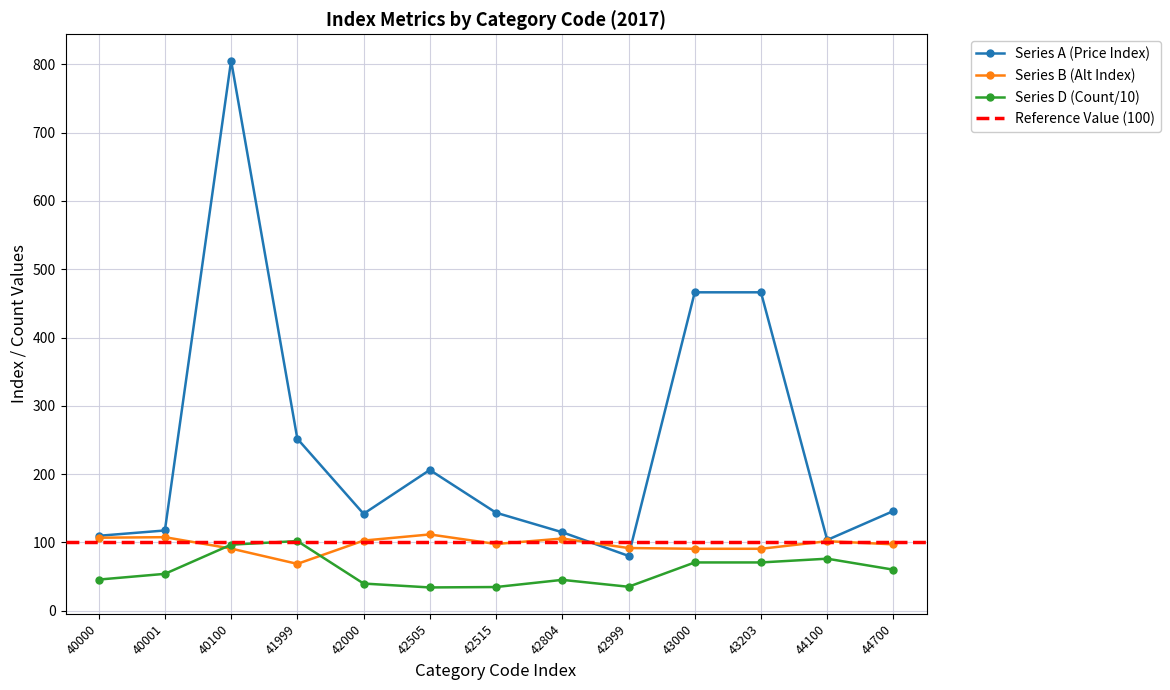

In Series A, how many points are higher than both neighbors (excluding endpoints)?

2